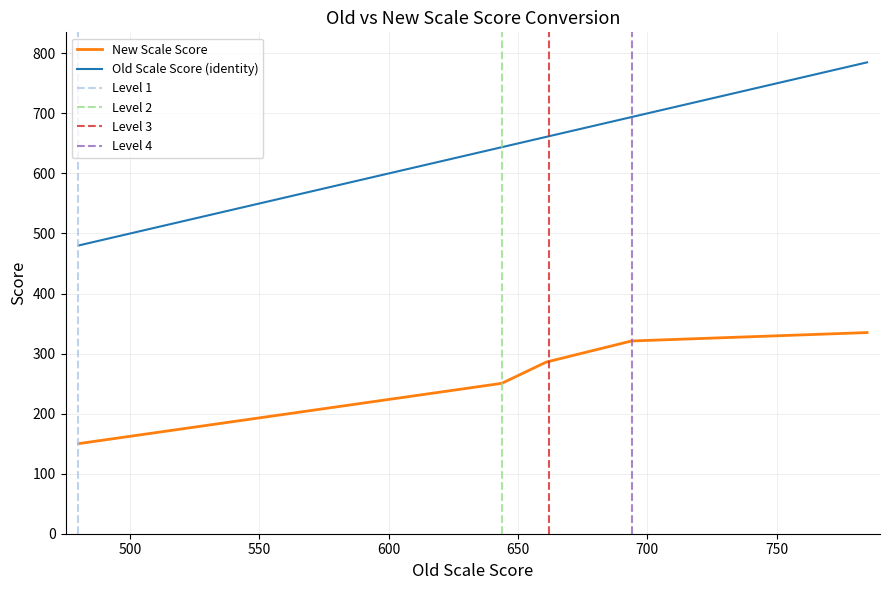

How many distinct data groups are displayed?

2